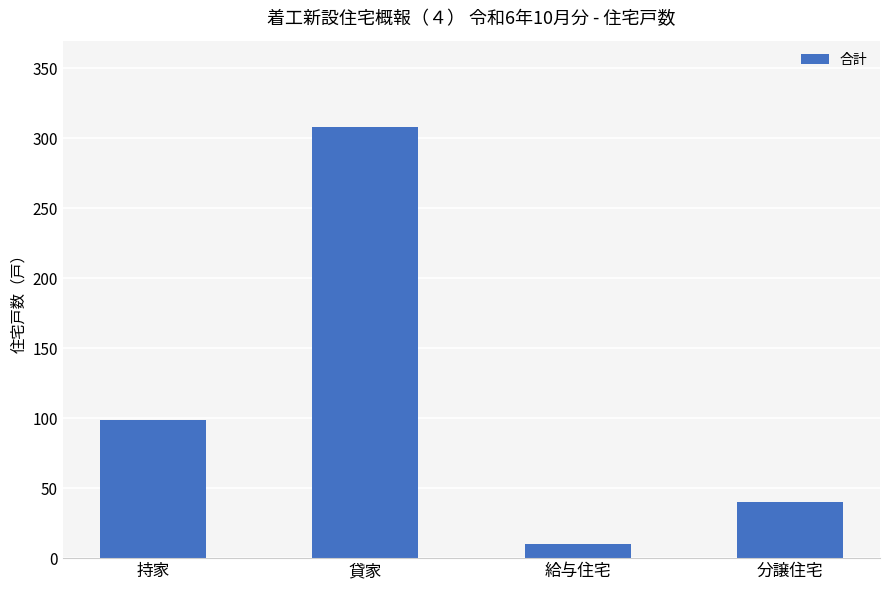

True or false: the data shows 308 at 貸家.

True